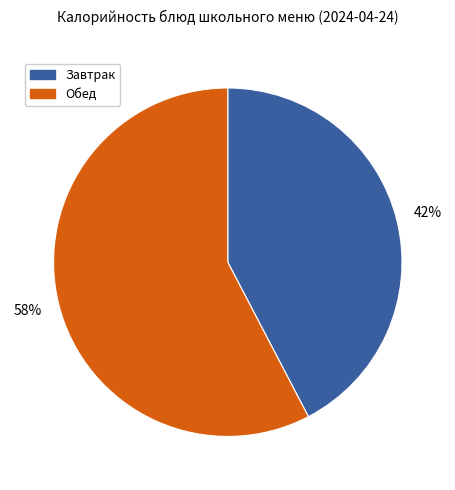

To the nearest percent, what percentage of the pie is Обед?

58%